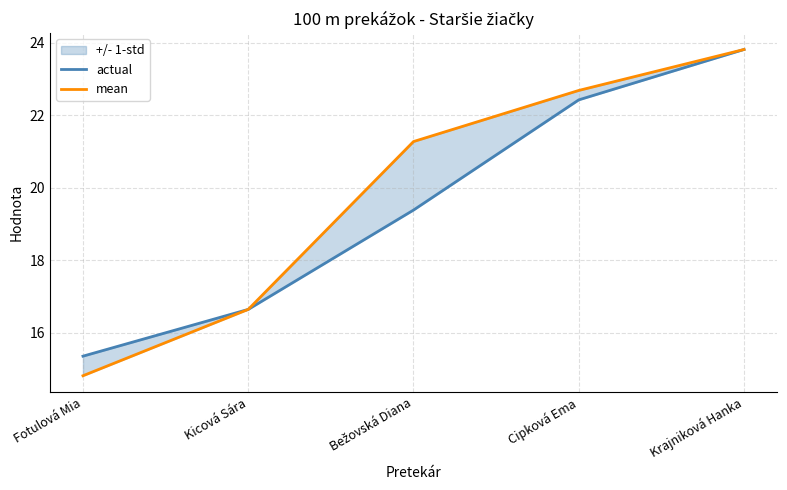

Reading left to right, what are all the values shown in this chart?

actual: 15.3	16.6	19.4	22.4	23.8
mean: 14.8	16.6	21.3	22.7	23.8